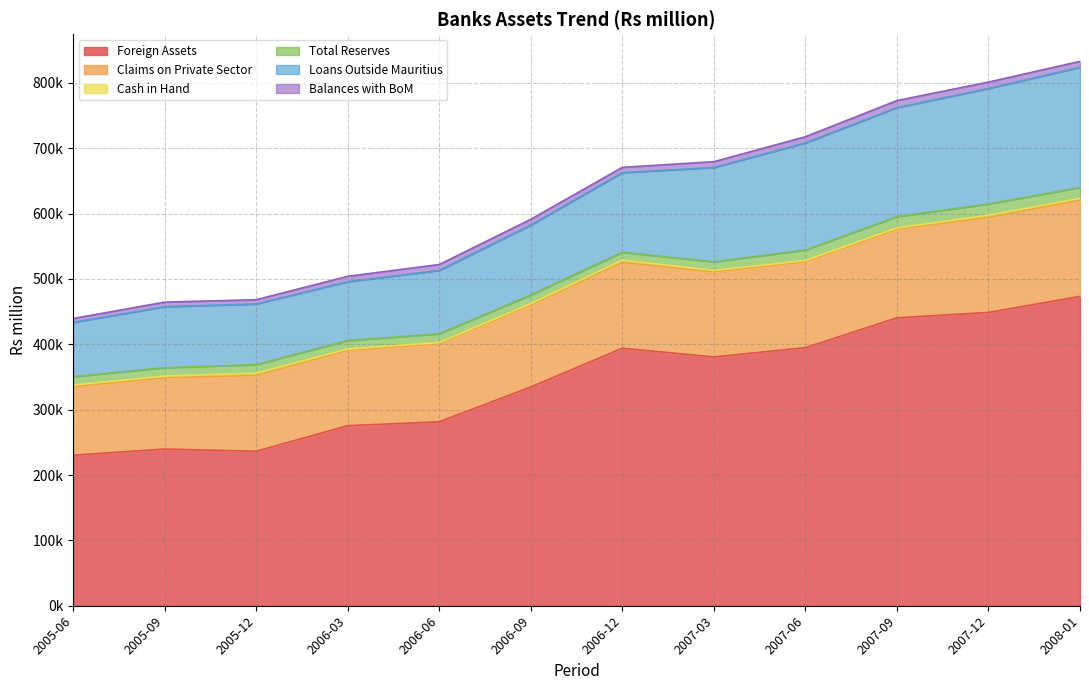

What position from the left is 2007-03?

8